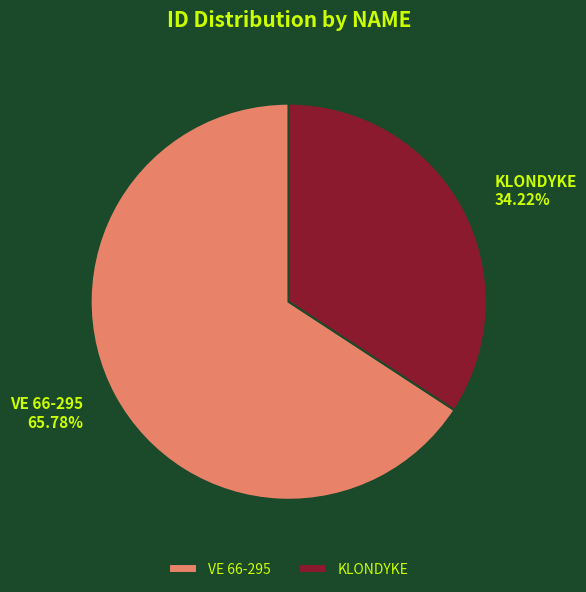

Which category accounts for the majority?

VE 66-295